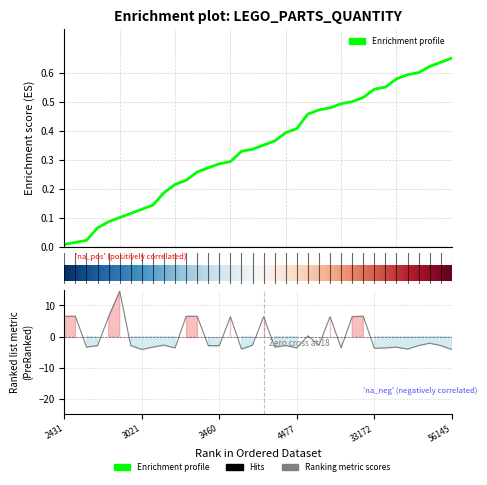

What is the change in value from 11 to 24?

-0.1